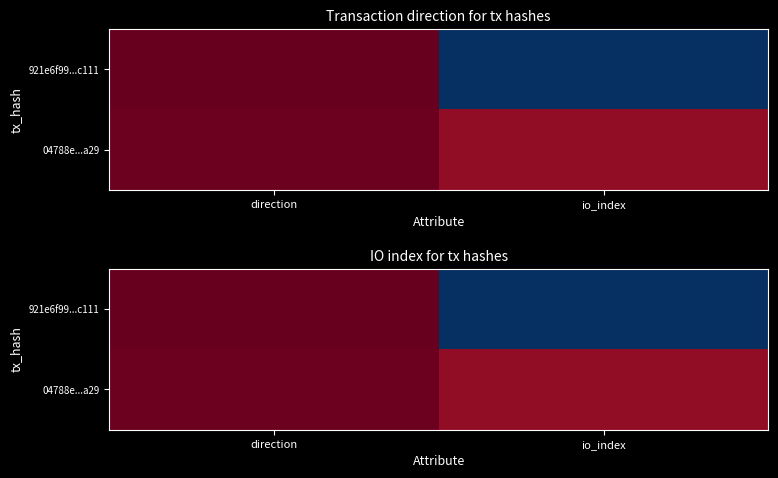

Between io_index and direction, which is larger?

io_index